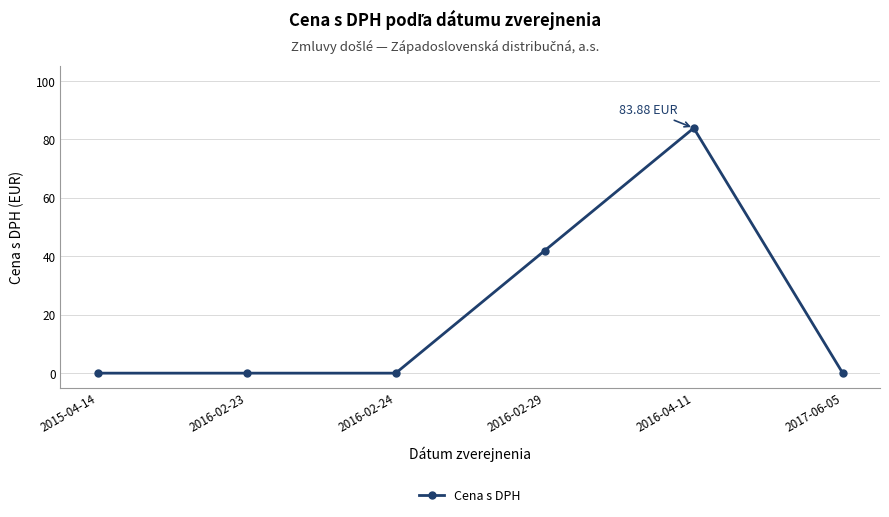

Count the number of categories in the chart.

6